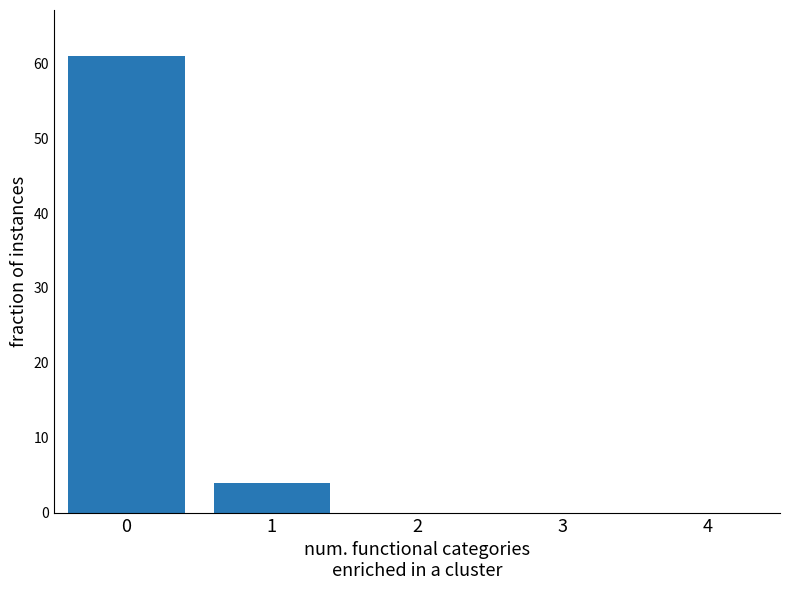

Reading right to left, list all the values displayed in this chart.

0	0	0	4	61